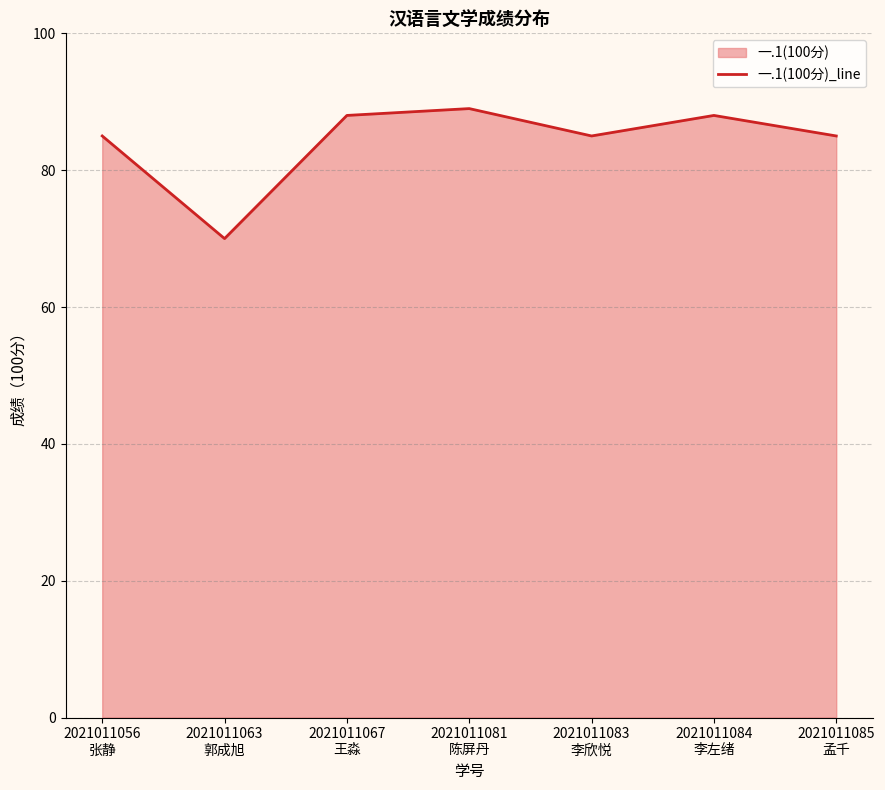

How many interior local peaks (higher than both neighbors) does the data have?

2